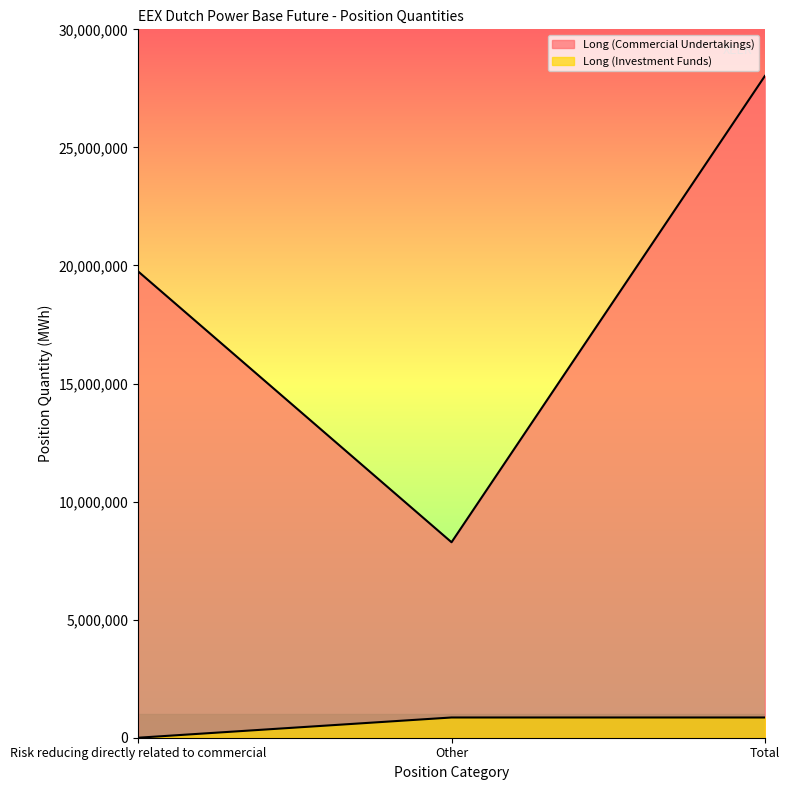

Which series has the largest range (max minus min)?

Long (Commercial Undertakings)